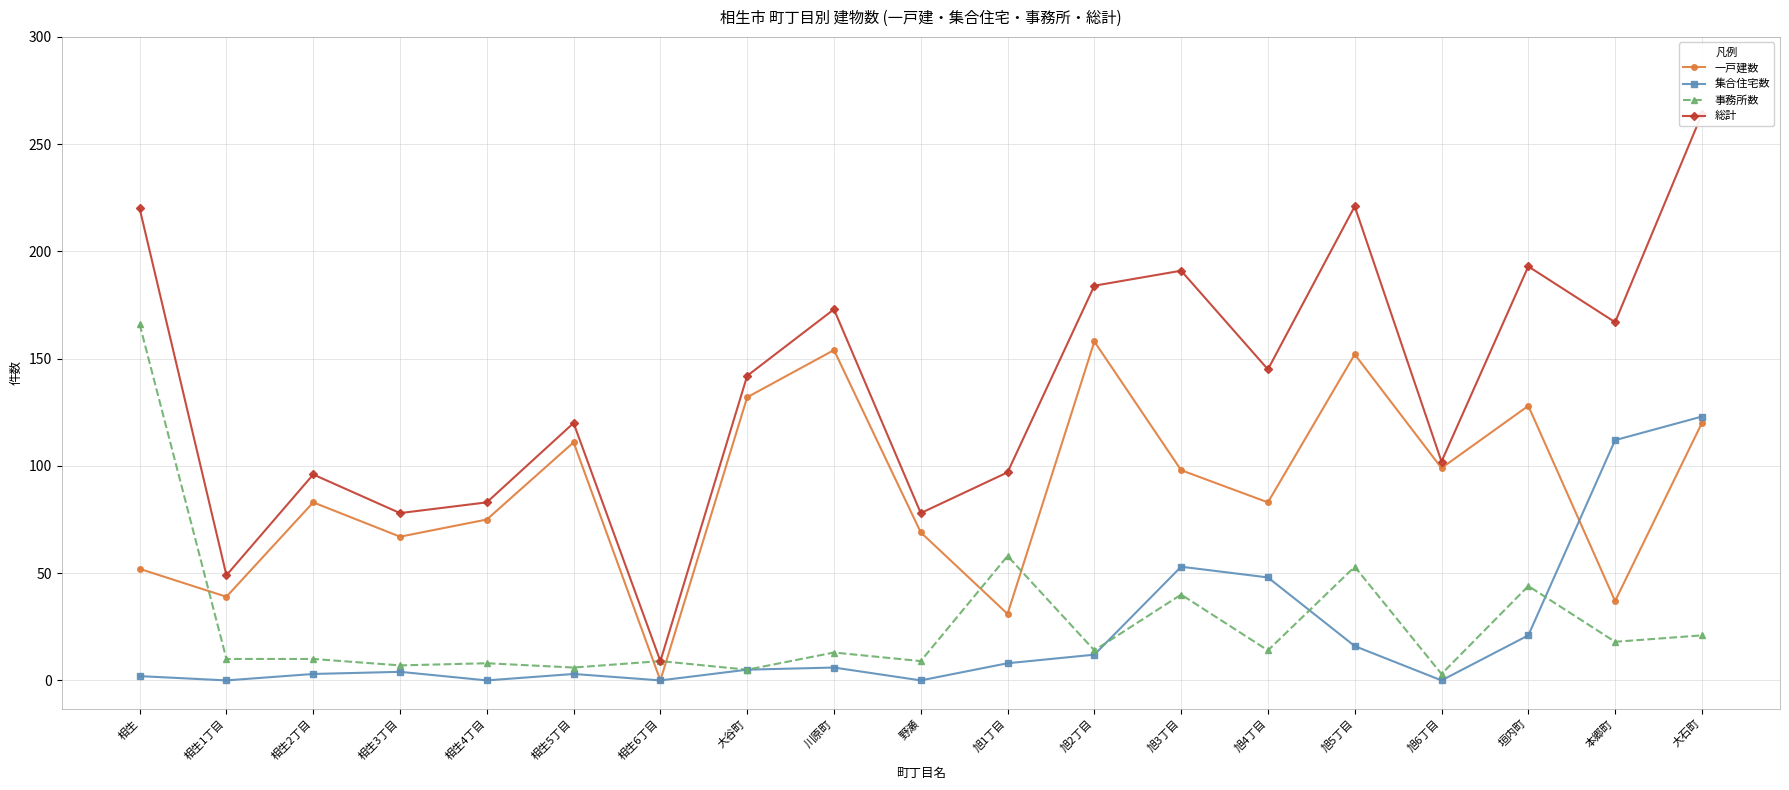

Where do 事務所数 and 集合住宅数 first cross each other?

旭2丁目 and 旭3丁目